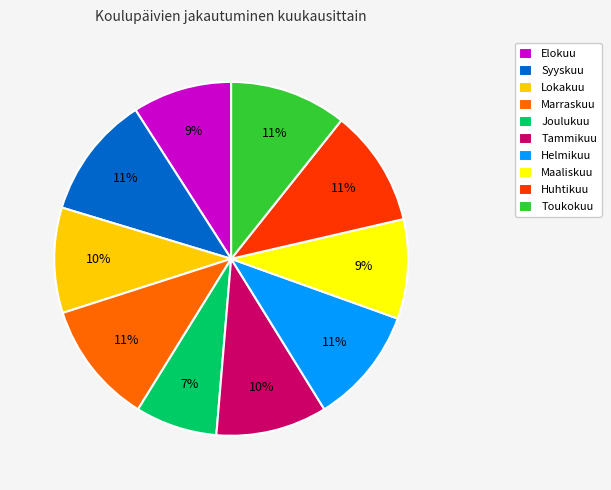

The Elokuu slice represents 9% of the pie. True or false?

True